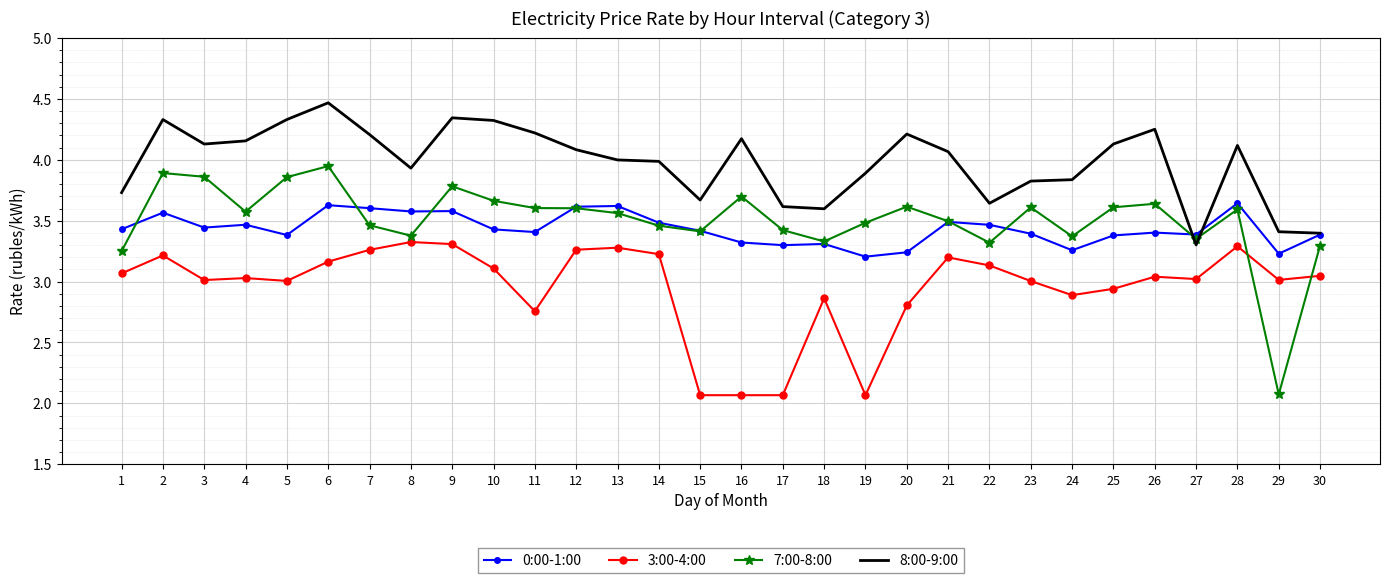

What is the difference between the second highest and minimum values in the 7:00-8:00 series?

1.8